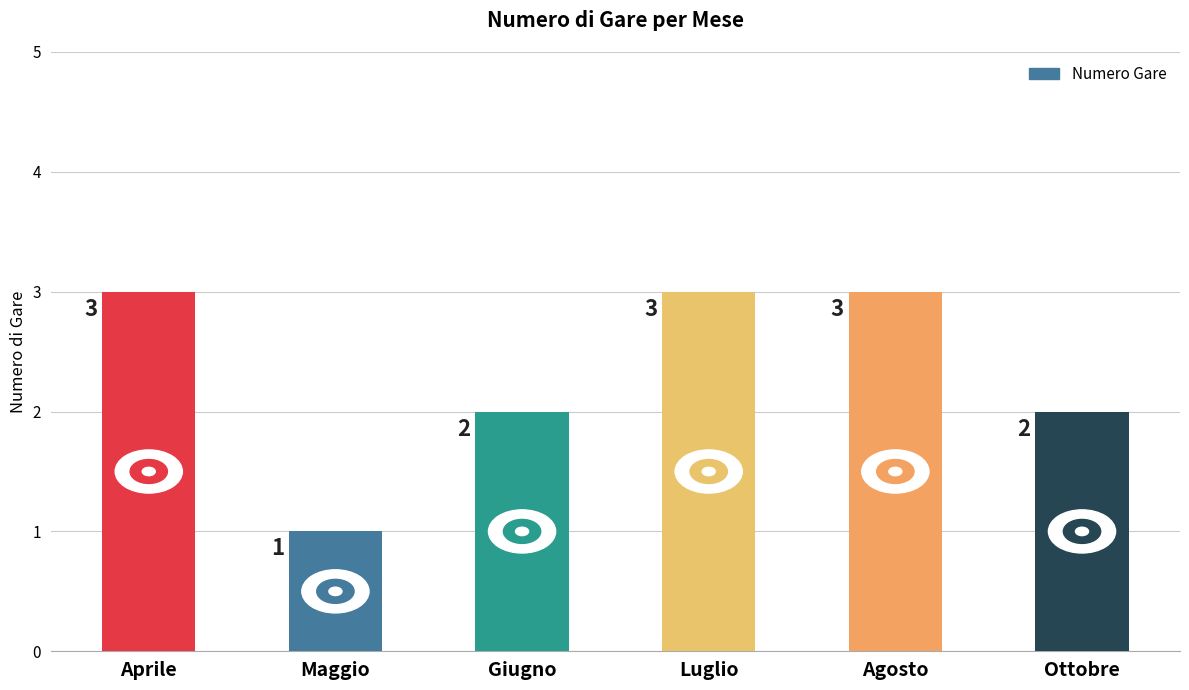

What is the change in value from Maggio to Ottobre?

+1